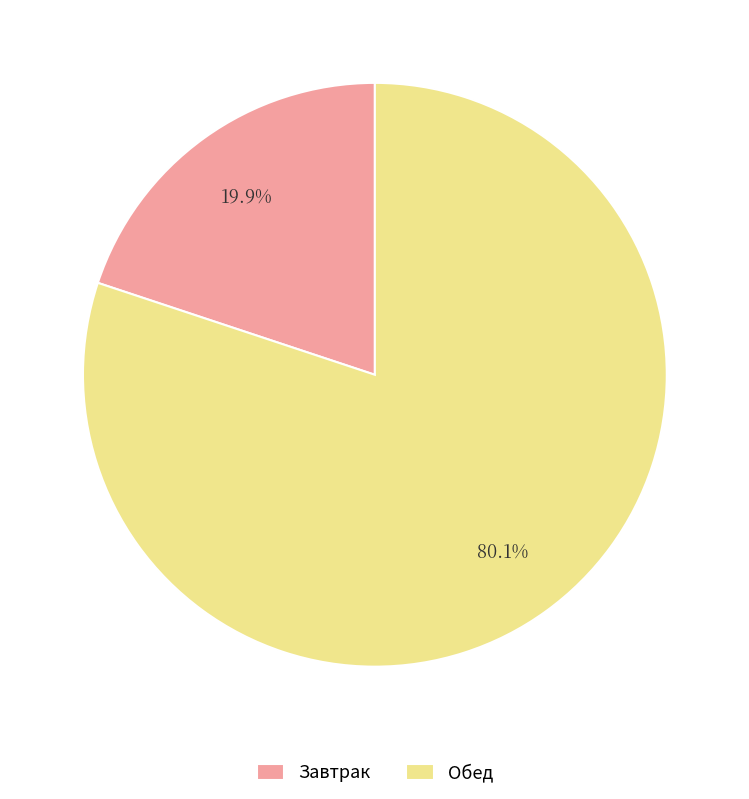

Which category has the smallest portion of the pie?

Завтрак